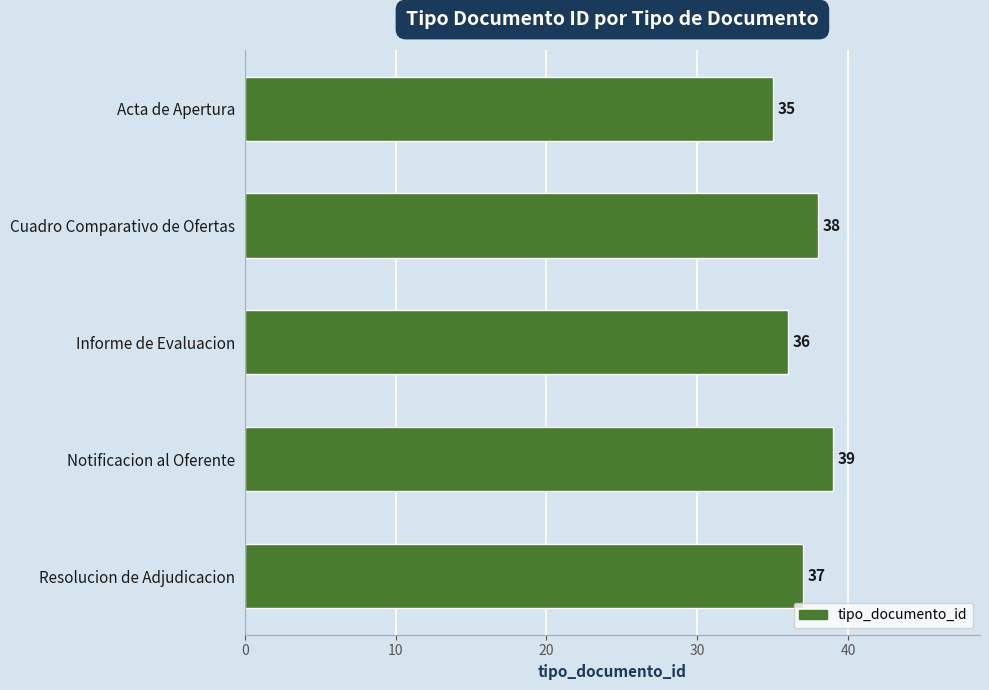

The chart shows a value of 39 at Notificacion al Oferente. True or false?

True